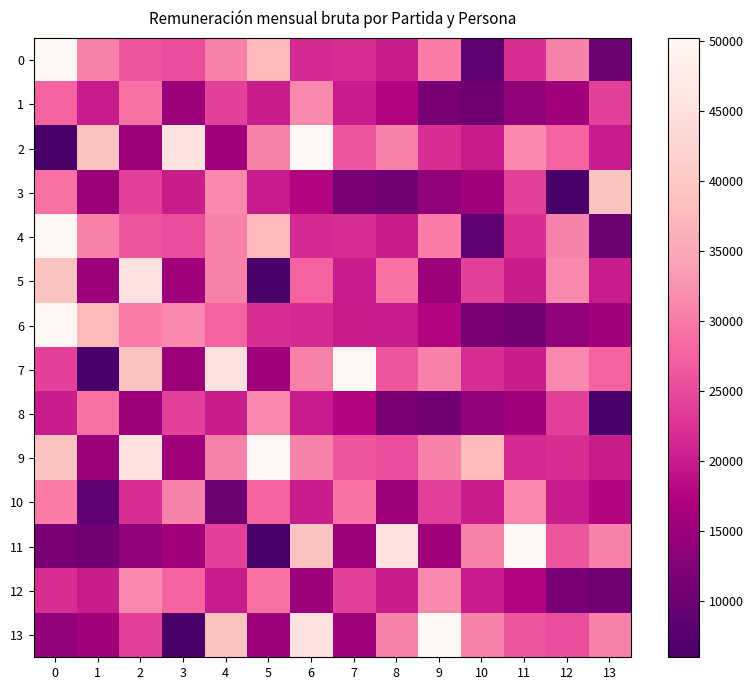

Between 1 and 8, which series saw the biggest shift?

11